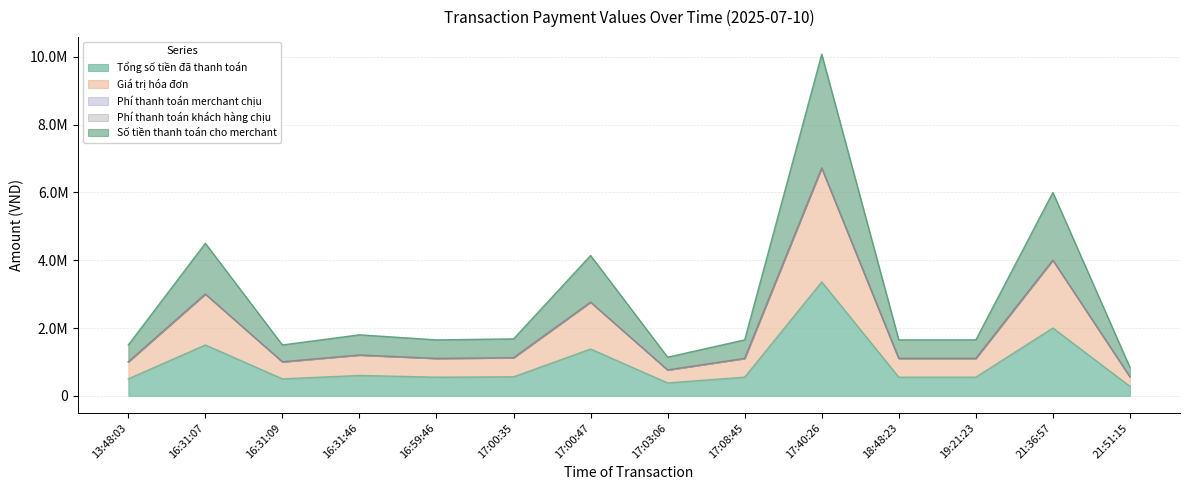

What is the minimum value shown in the chart?

280000